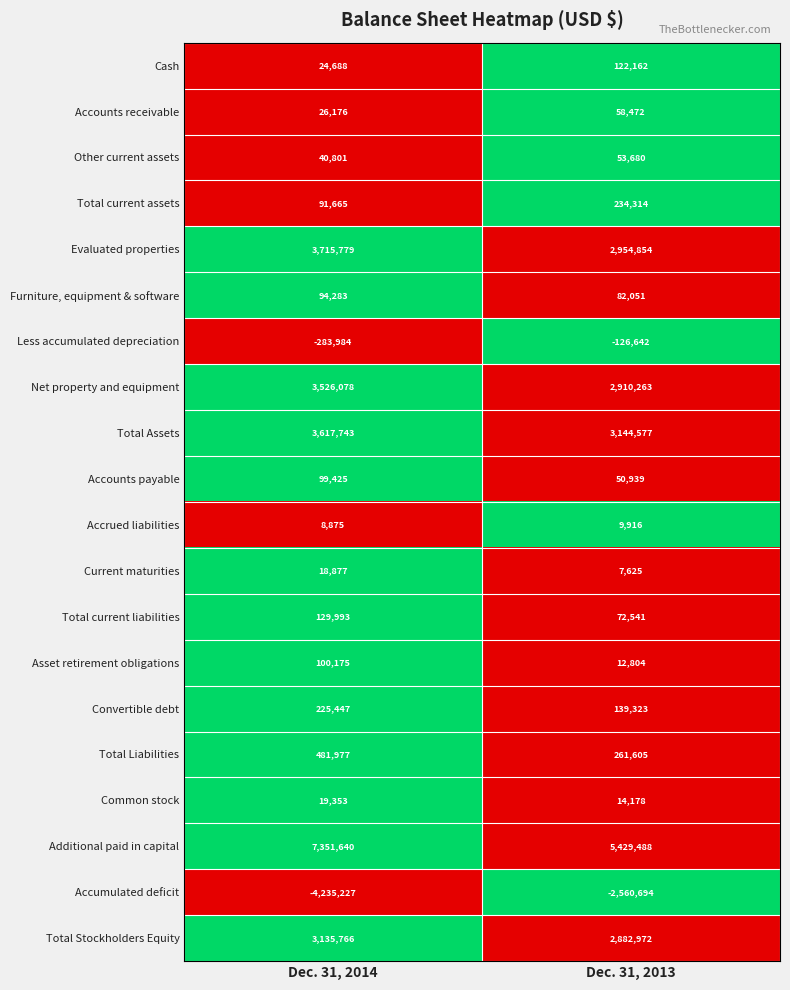

How many data points does each series have?

2